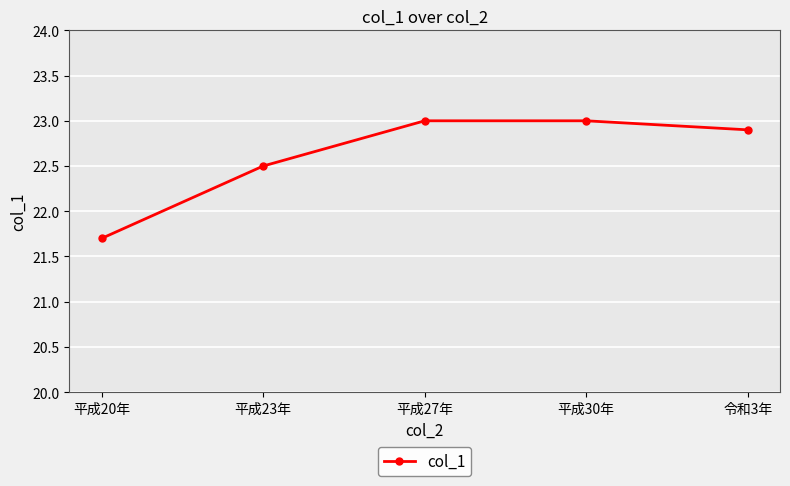

How many categories are shown in the chart?

5